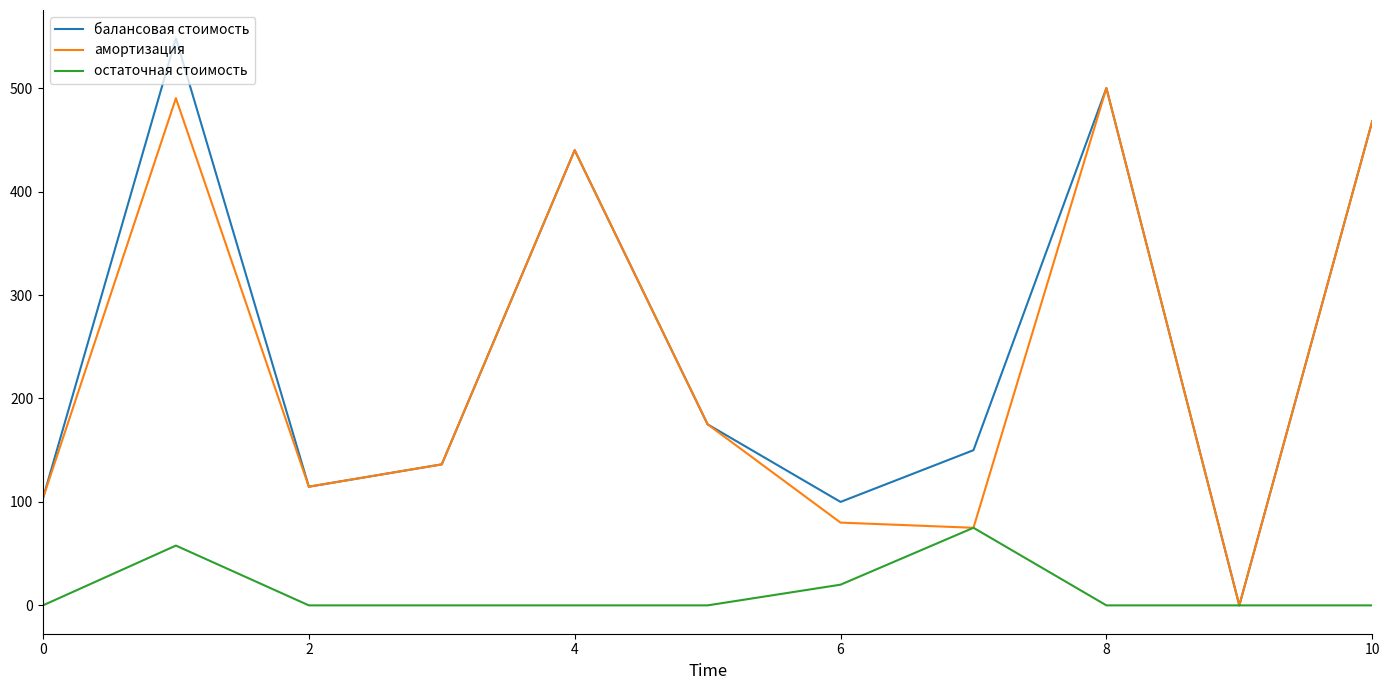

How many values in амортизация are above zero?

10